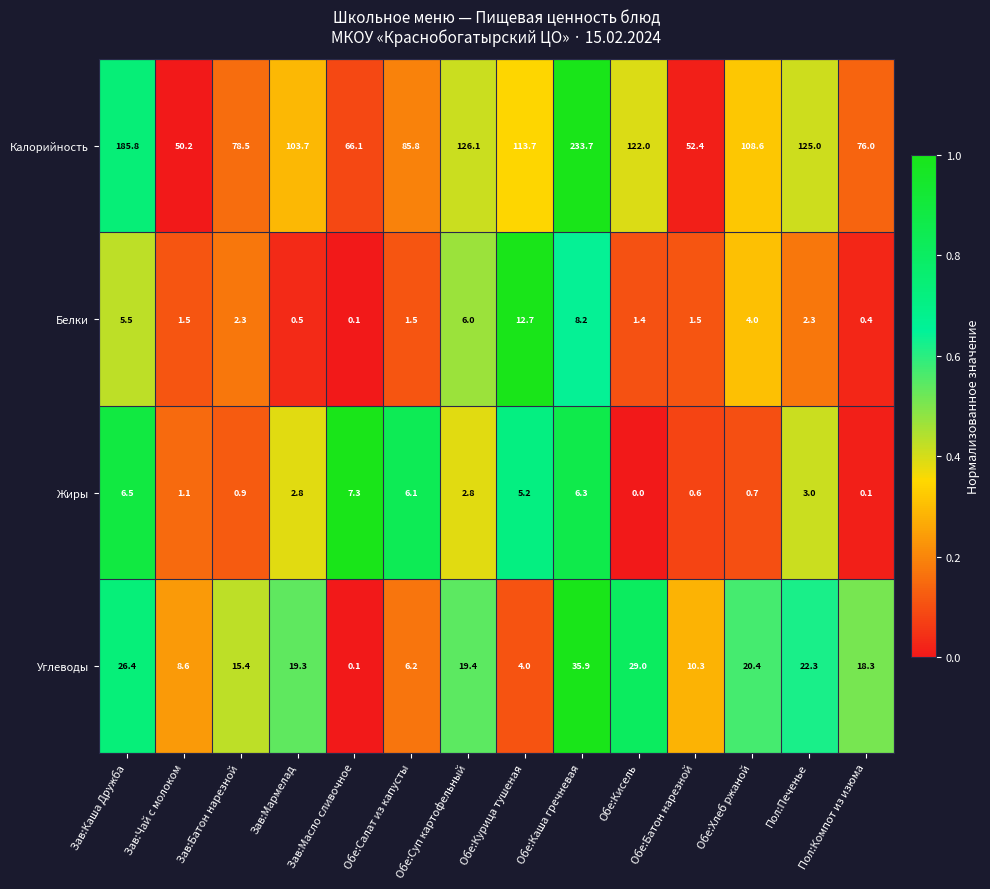

Is it true that Белки equals 4.0 at Обе:Хлеб ржаной?

True